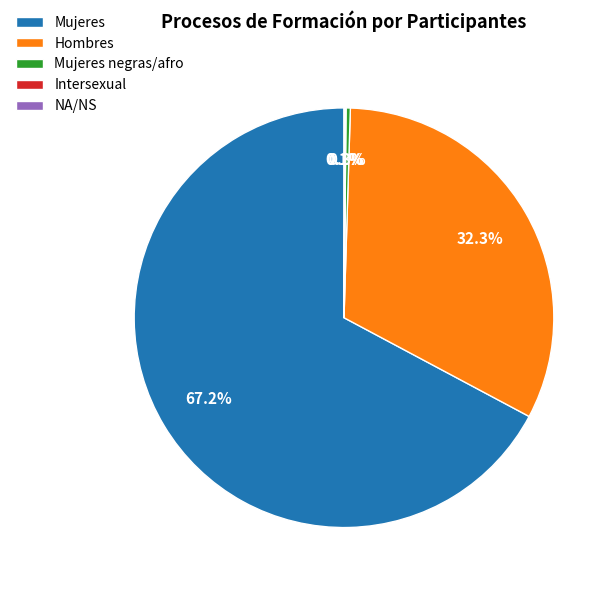

How much of the chart is everything except Mujeres?

32.8%